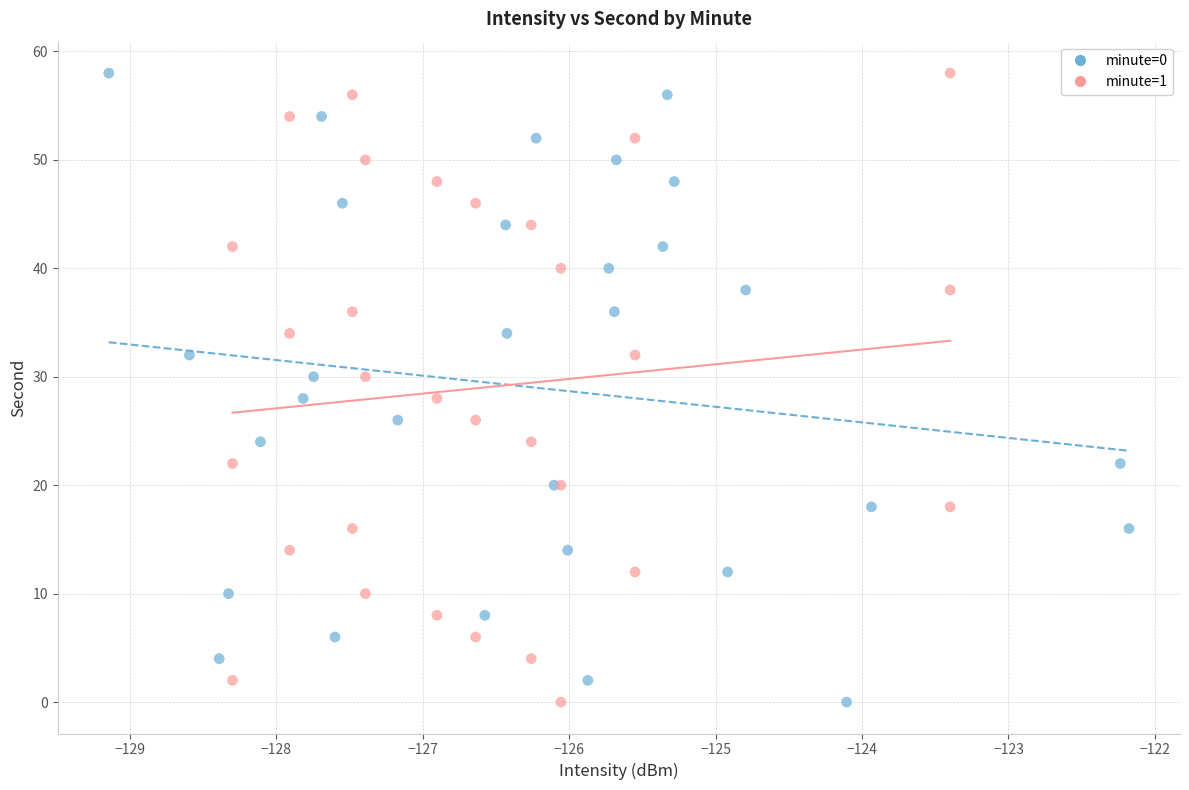

What are all the series names shown in the legend?

minute=0, minute=1